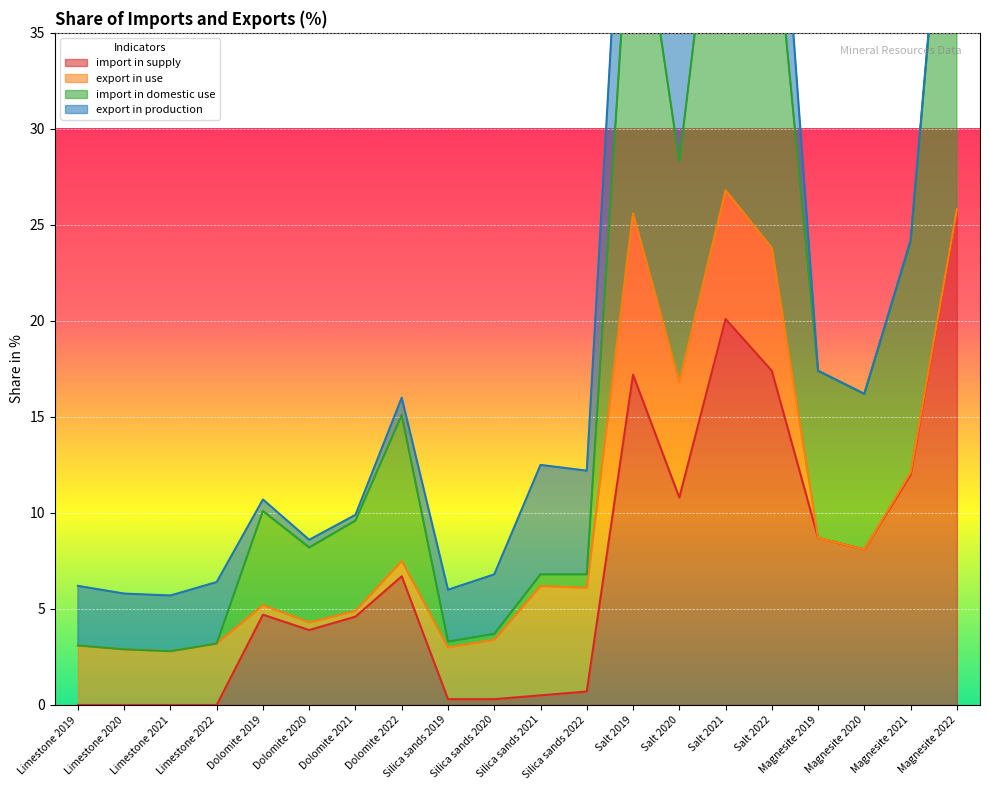

Between Dolomite 2021 and Magnesite 2019, which is larger?

Magnesite 2019